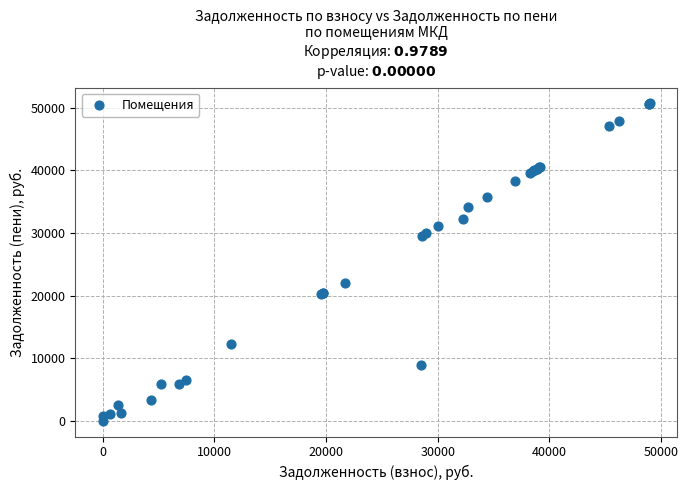

What Y value in the scatter plot is closest to 25362?

22058.7